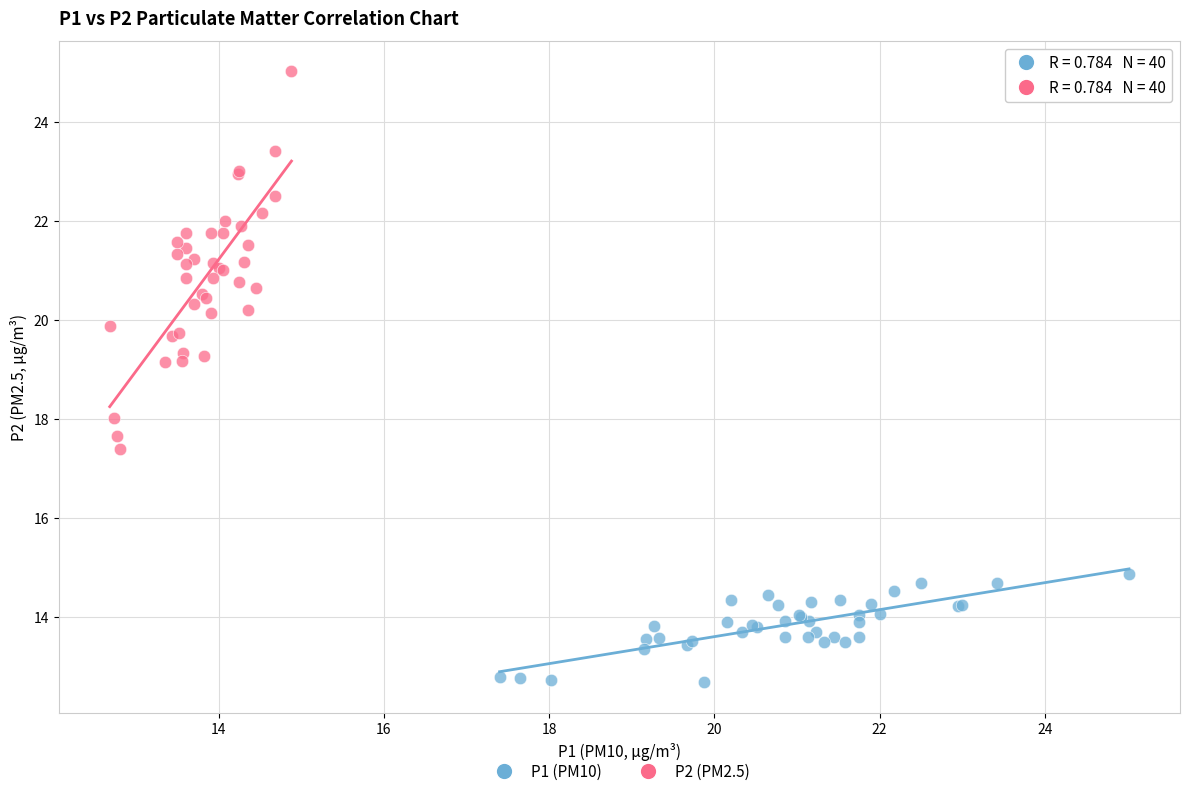

Which series contains the highest Y value?

P2 (PM2.5)